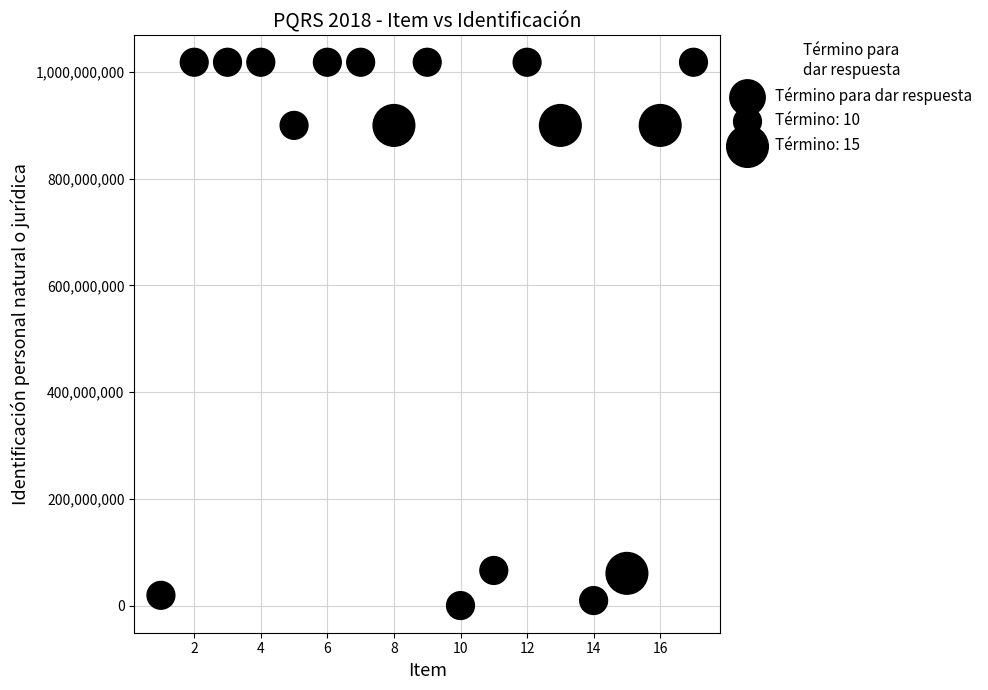

What is the range of X values (max minus min)?

16